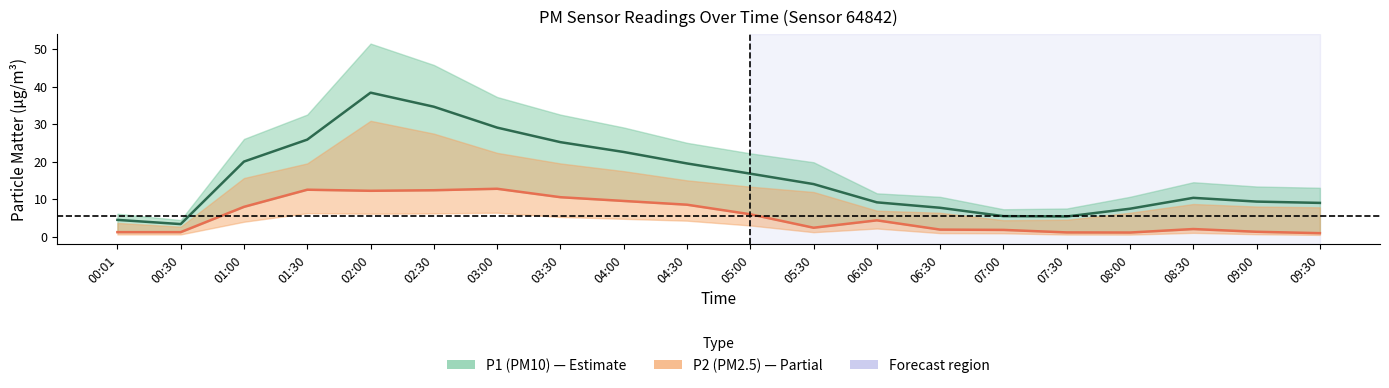

Is it true that P2 center equals 12.2 at 02:00?

True